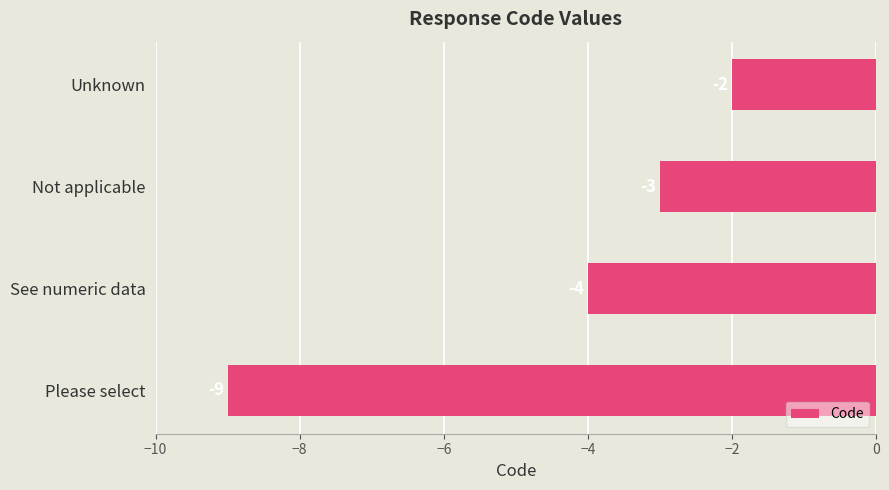

How many bars are there in total?

4